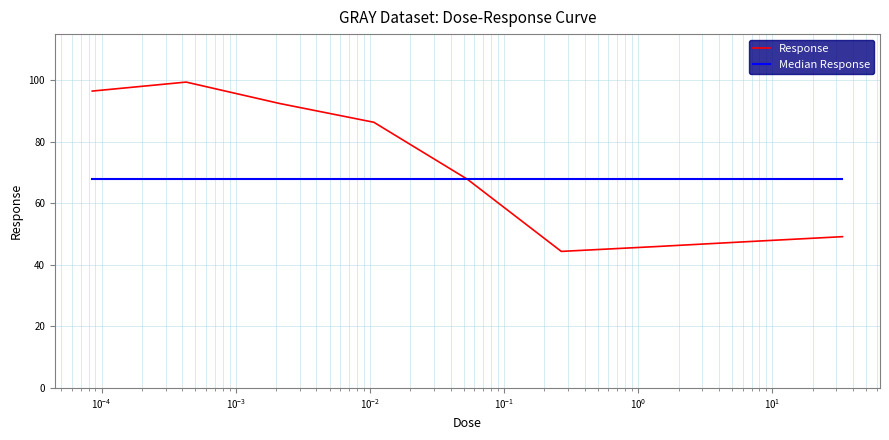

List the series in order of their peak value, lowest first.

Median Response, Response